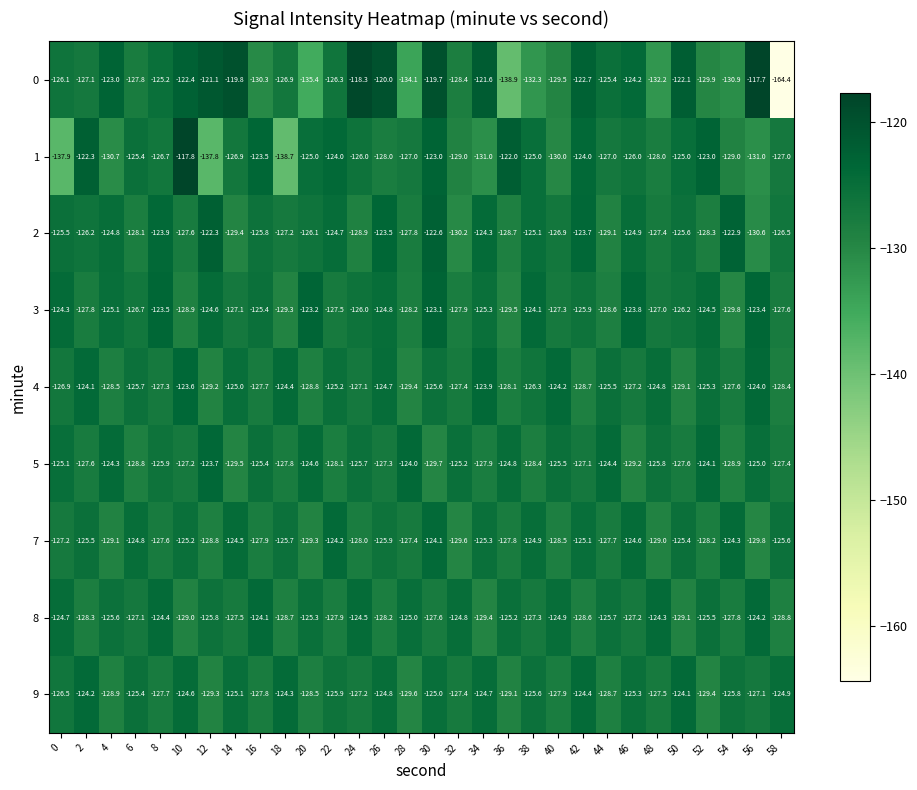

What is the average value of the 9 series?

-126.6